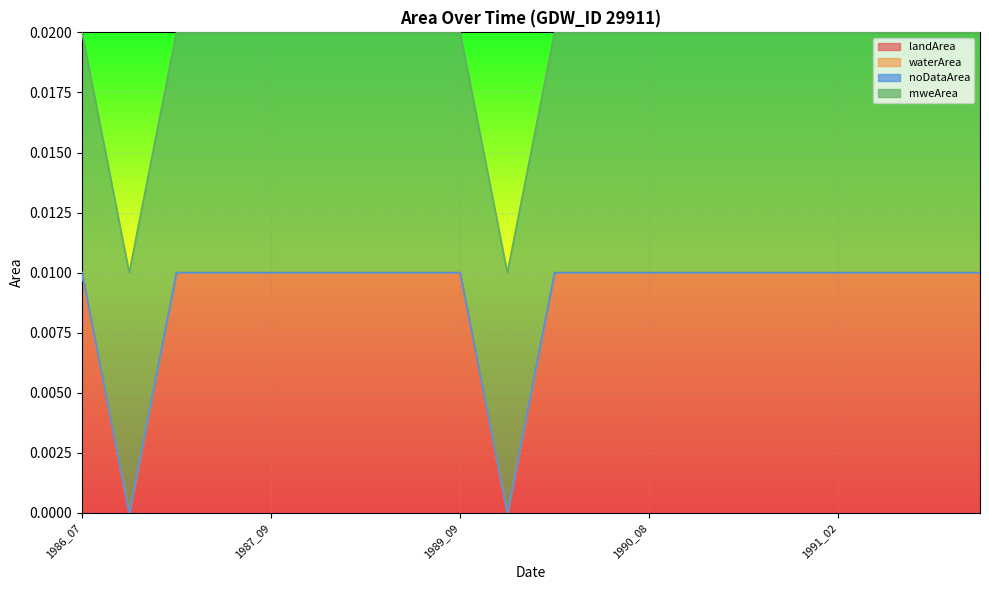

Which series changed the most between 1986_07 and 1987_10?

landArea